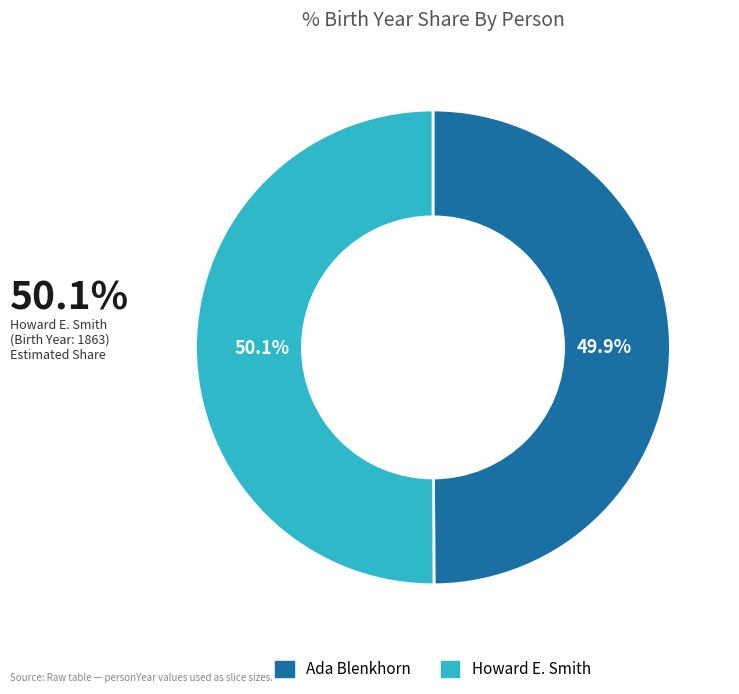

Is there a majority slice in this chart?

Yes